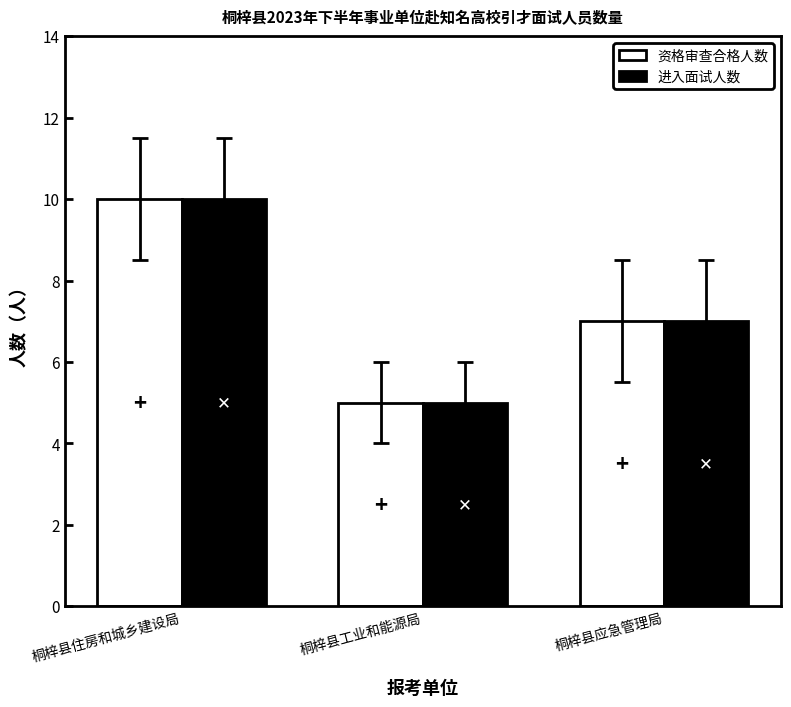

The value of 进入面试人数 at 桐梓县工业和能源局 is 2. True or false?

False